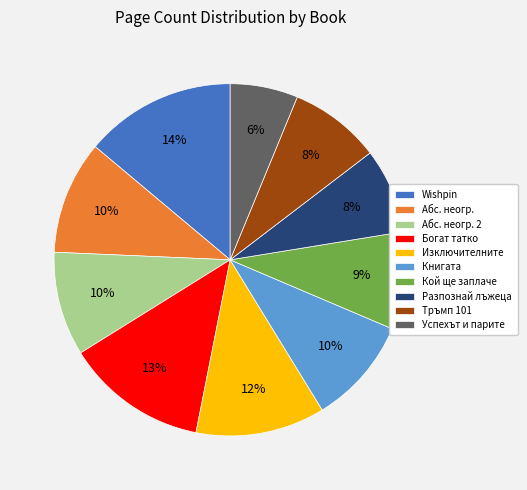

To the nearest percent, what is the average slice percentage?

10%